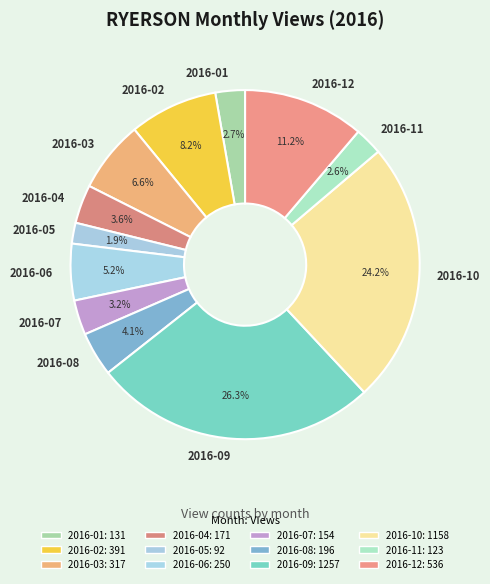

What is the total percentage of 2016-01 and 2016-08?

6.8%